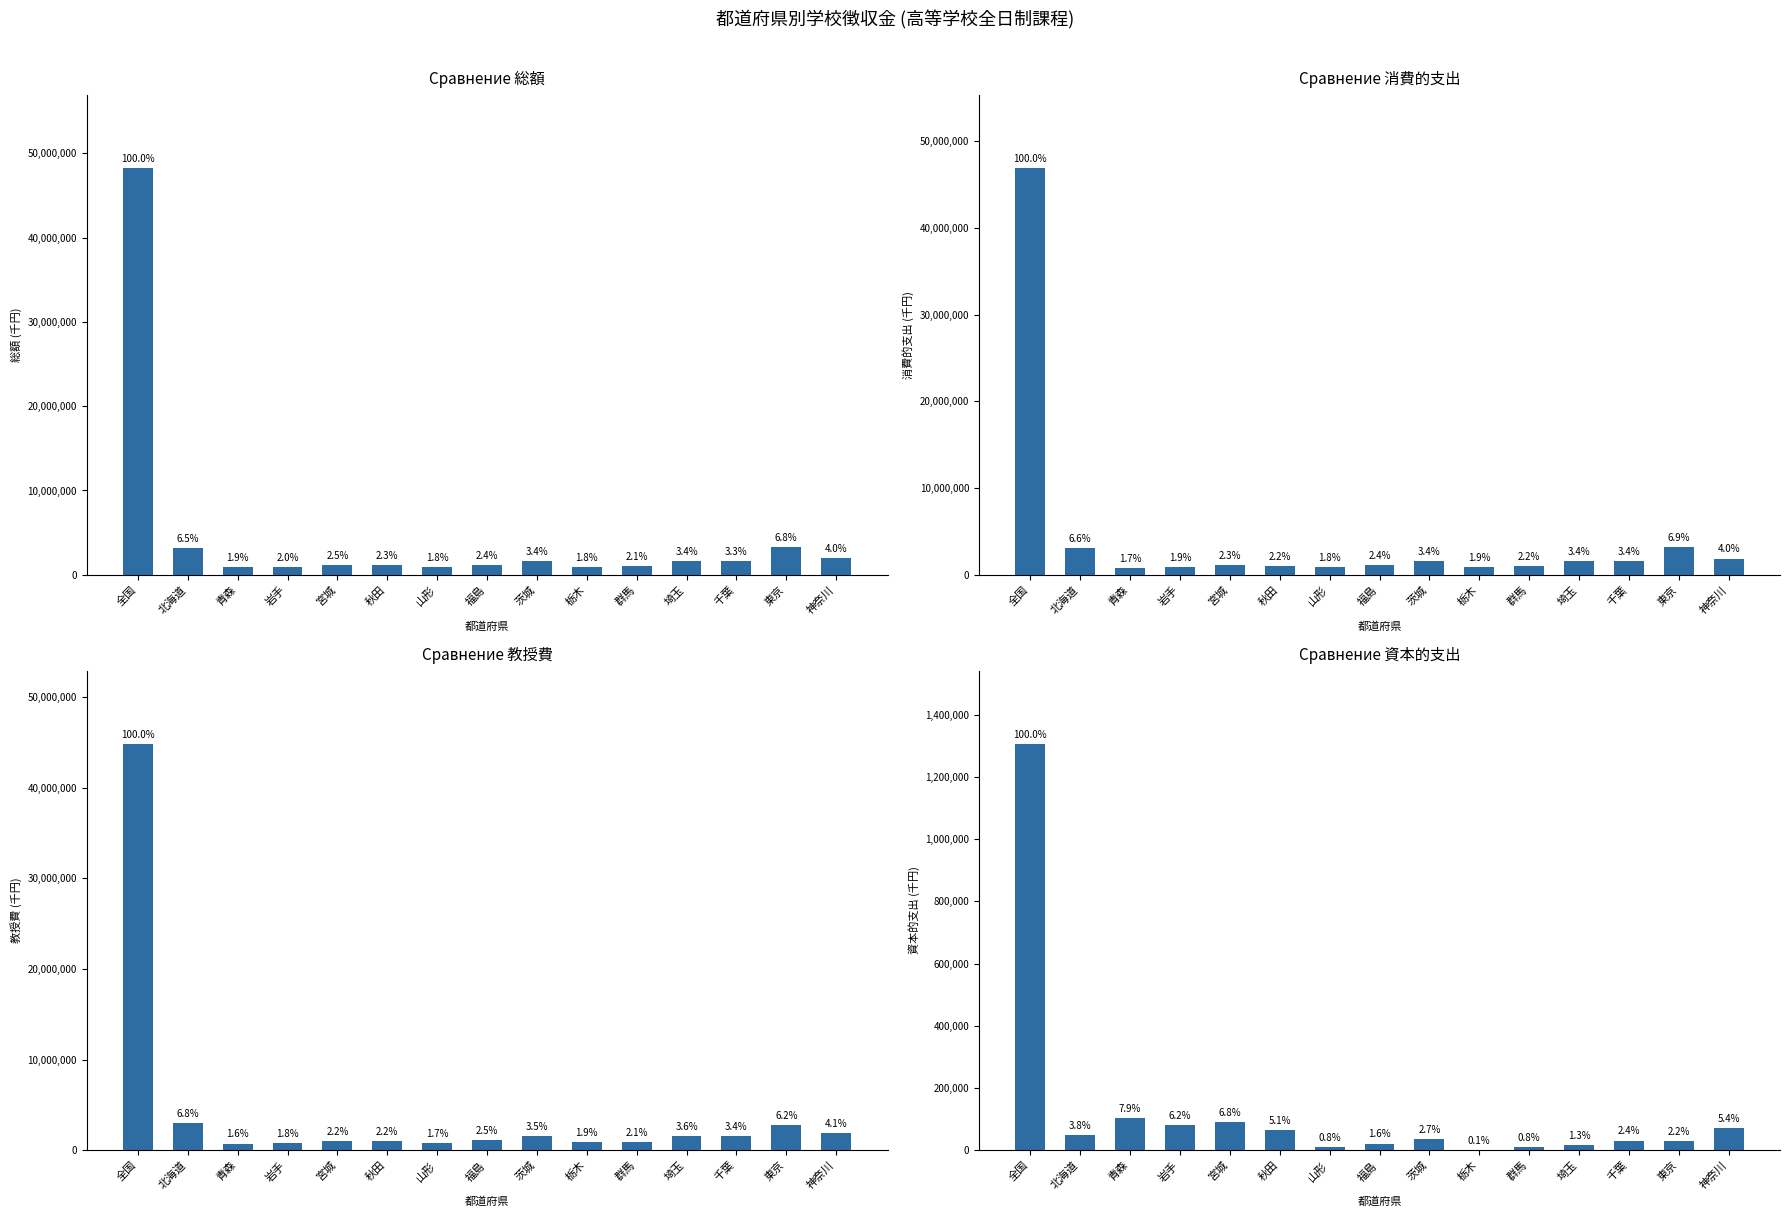

At how many categories does at least one series exceed 13504554?

1